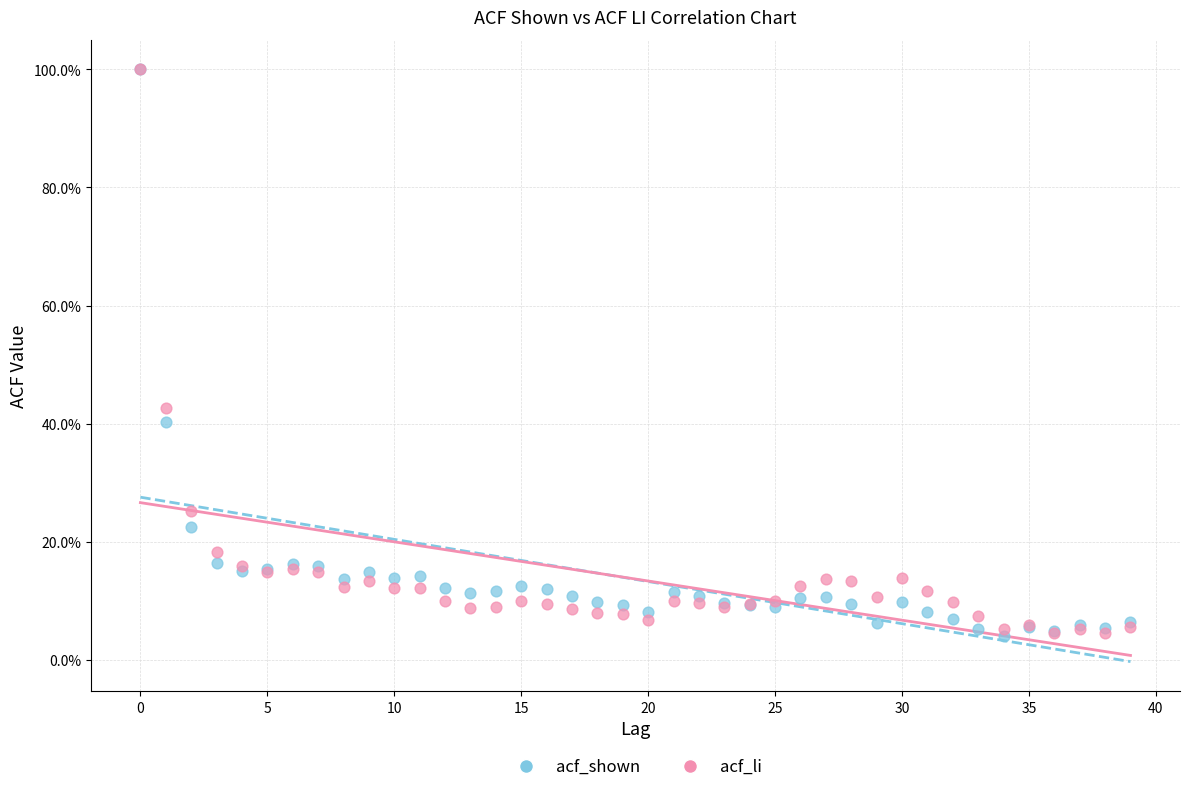

What are all the series names shown in the legend?

acf_shown, acf_li